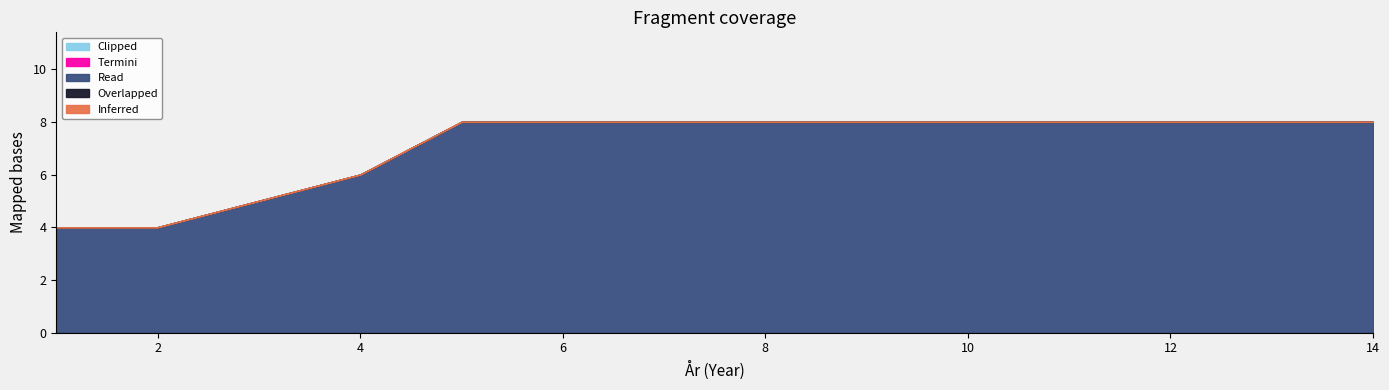

Which series has the largest range (max minus min)?

Read